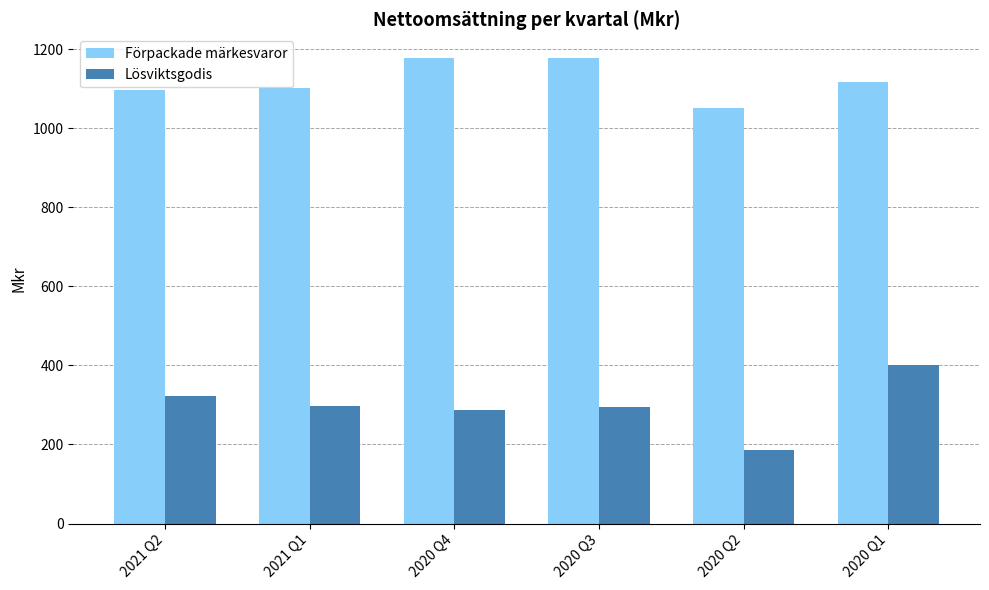

What are all the series names shown in the legend?

Förpackade märkesvaror, Lösviktsgodis